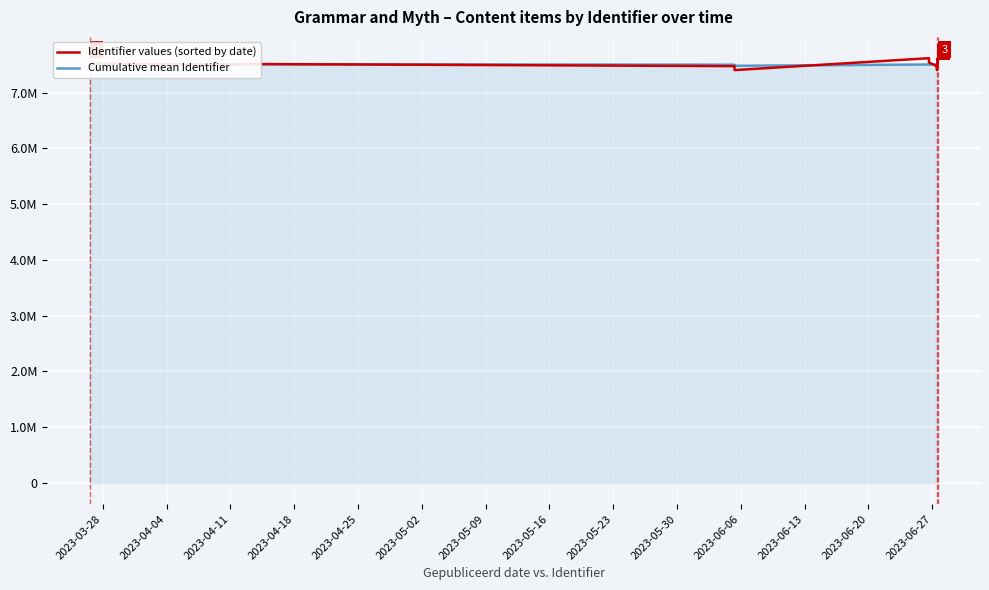

What is the average value of the Cumulative mean Identifier series?

7500272.2